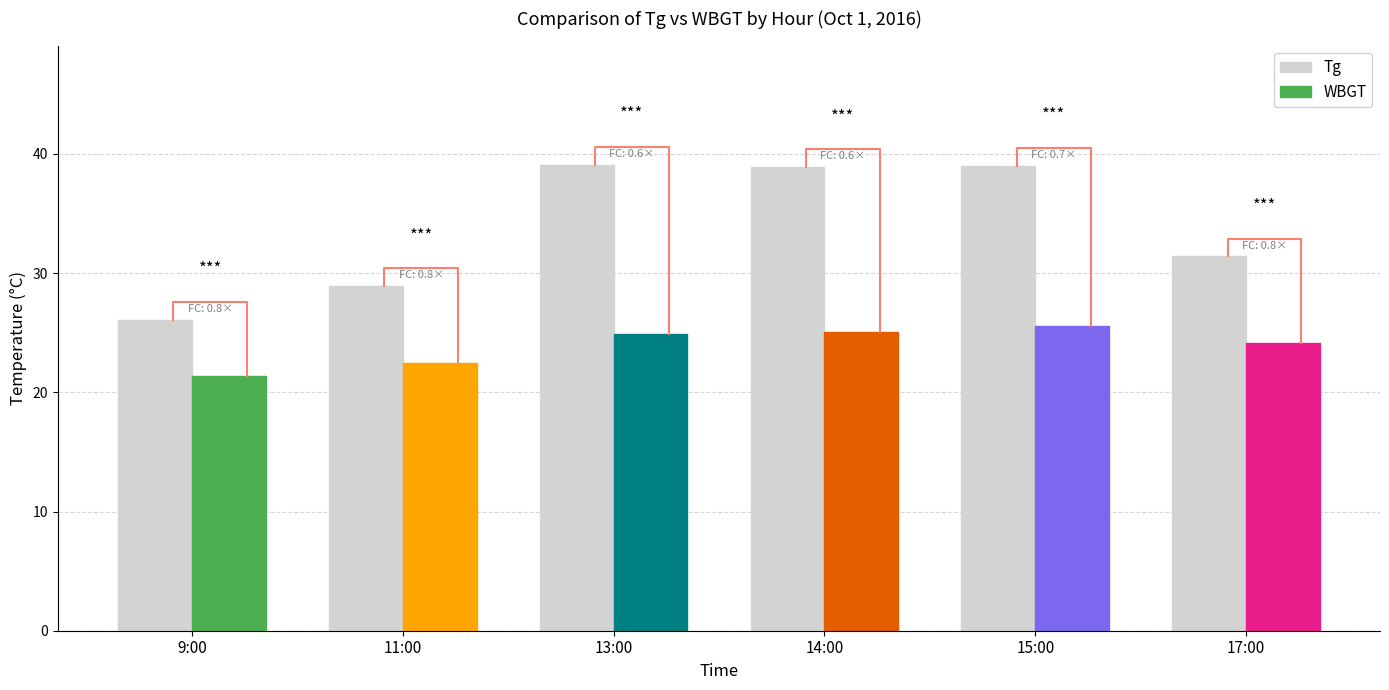

What is the average value?

33.9